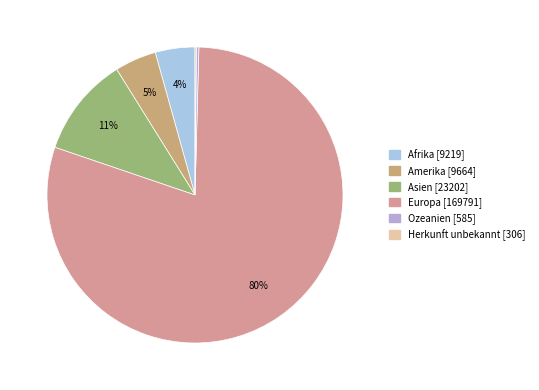

How many slices are in this pie chart?

6